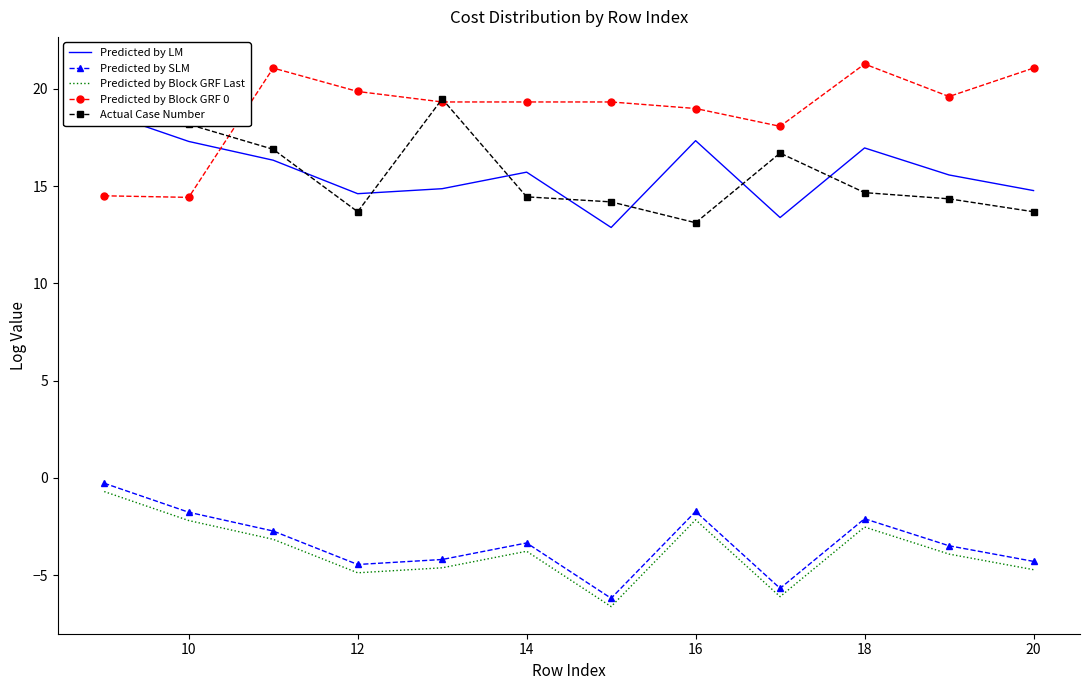

True or false: Actual Case Number has a value of 5.1 at 10.

False